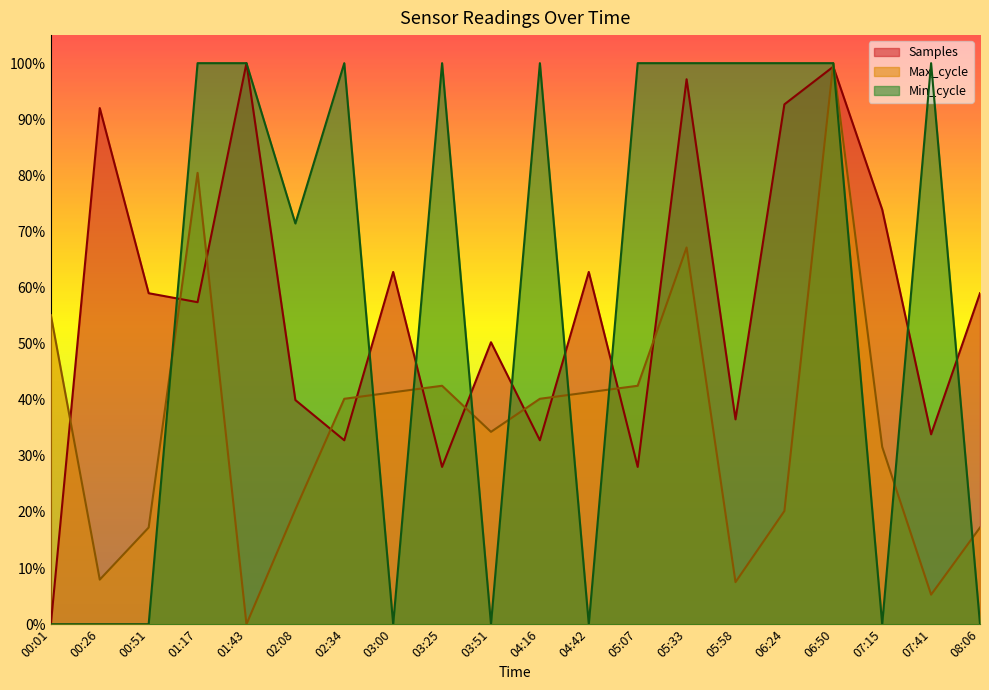

How many values in the Samples series exceed 0?

19